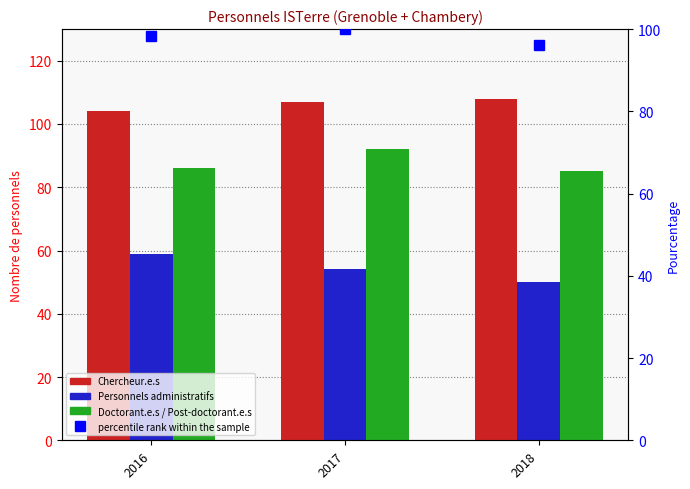

What is the total value across all series at 2018?

339.0